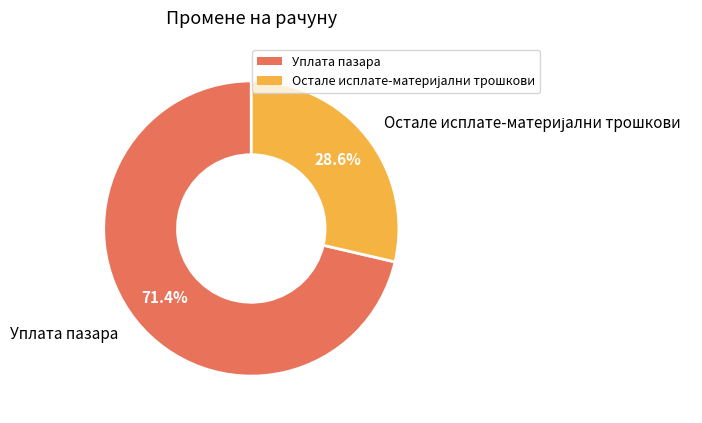

Which slice is the largest?

Уплата пазара